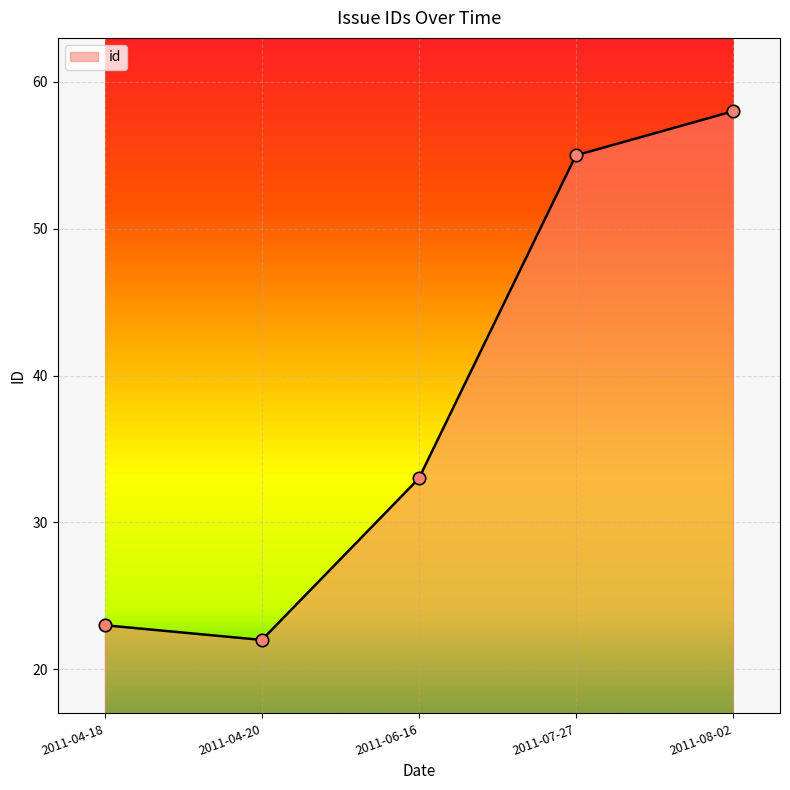

What is the change in value from 2011-04-18 to 2011-07-27?

+32